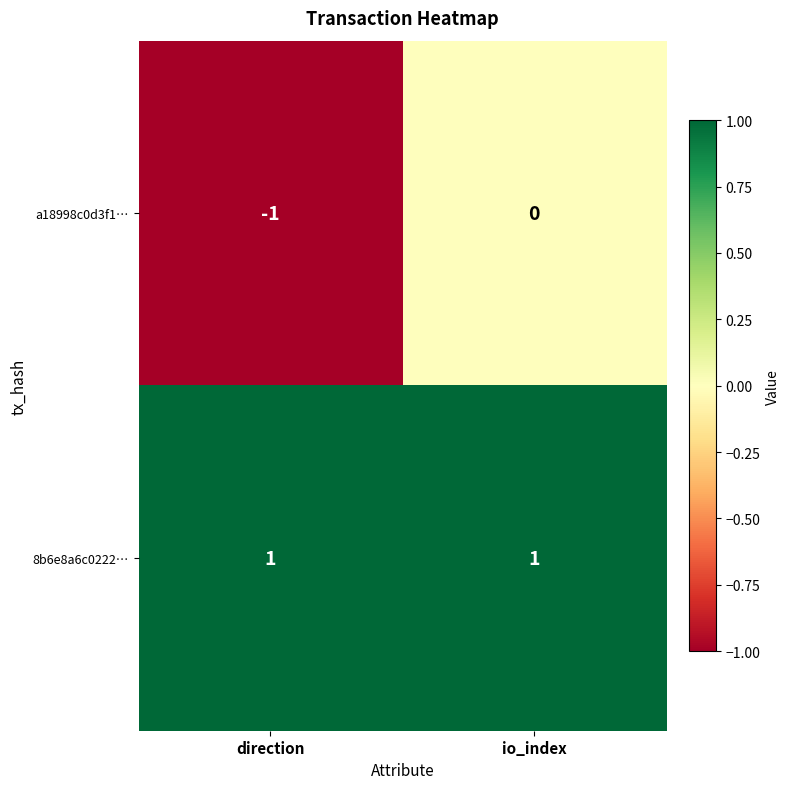

List the labels in order of a18998c0d3f1… value, largest first.

io_index, direction